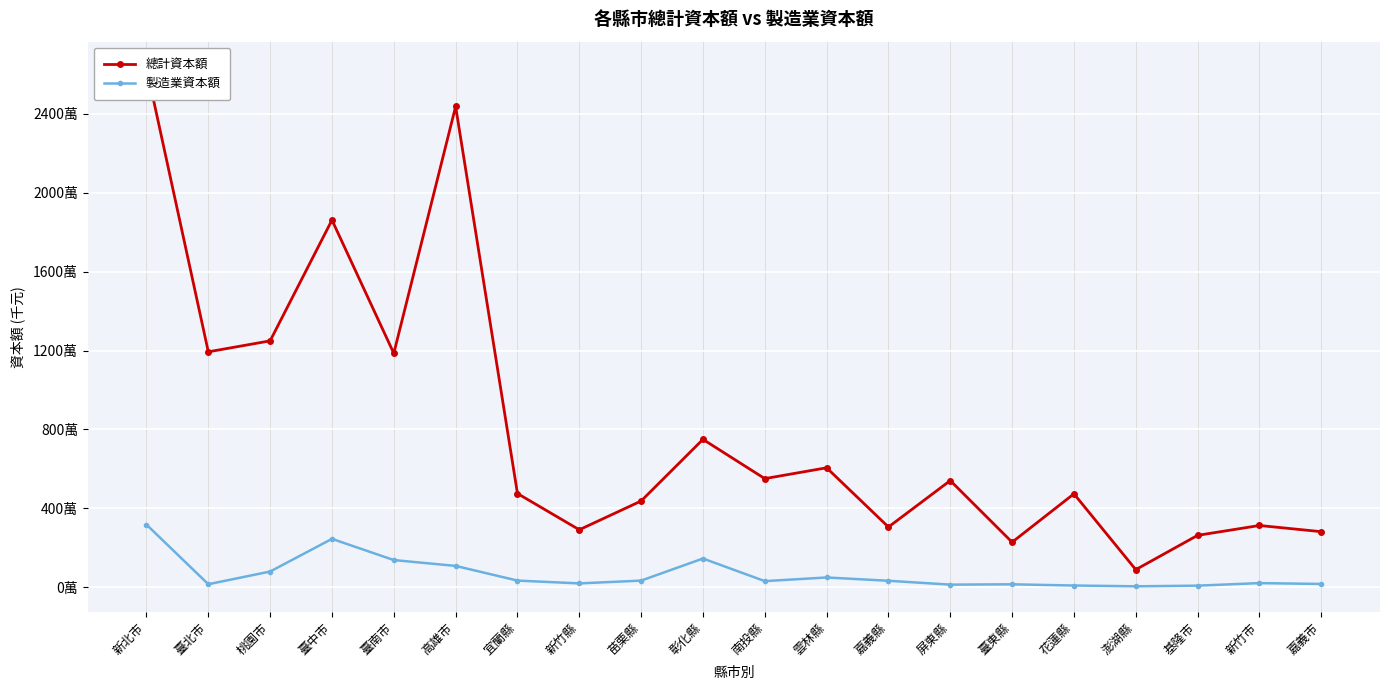

How many values in the 總計資本額 series exceed 5408421?

9